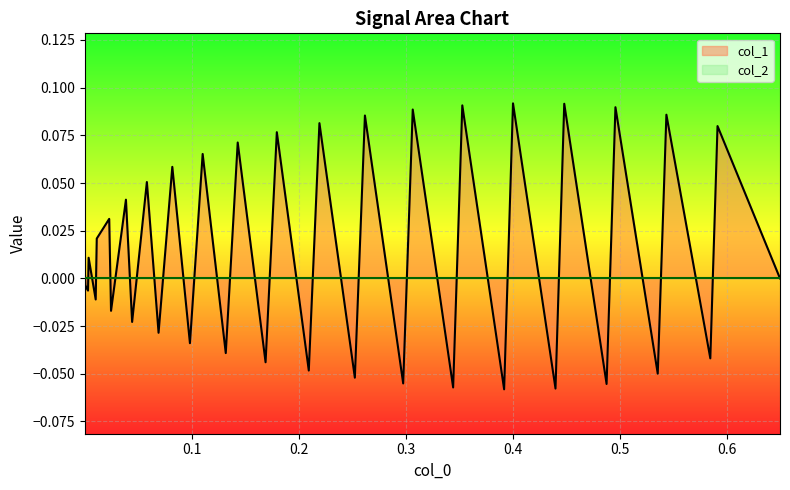

Reading left to right, transcribe all the data shown in this chart.

-0.0	0.0	-0.0	-0.0	-0.0	0.0	-0.0	0.0	0.0	-0.0	0.0	-0.0	0.1	-0.0	0.1	-0.0	0.1	-0.0	0.1	-0.0	0.1	-0.0	0.1	-0.1	0.1	-0.1	0.1	-0.1	0.1	-0.1	0.1	-0.1	0.1	-0.1	0.1	-0.0	0.1	-0.0	0.1	0.0